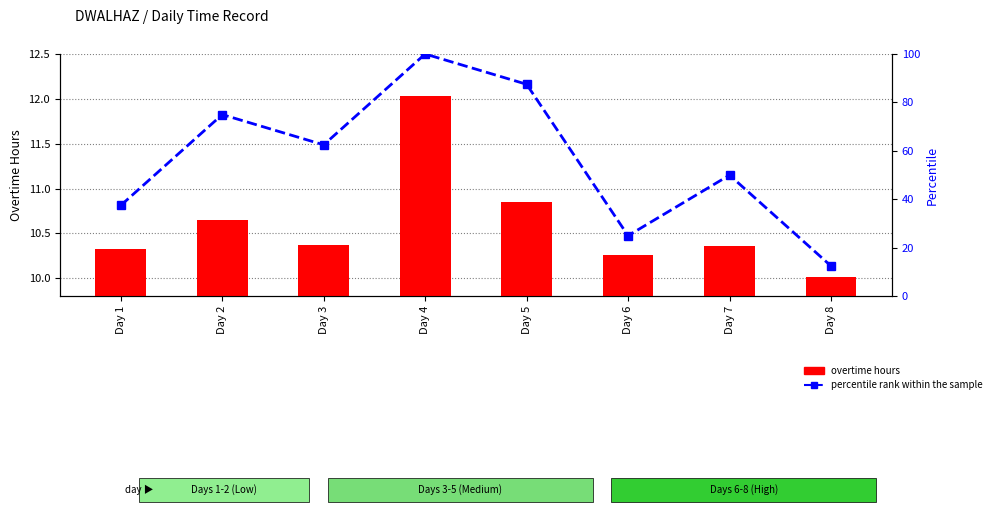

List the series in order of their peak value, highest first.

percentile rank within the sample, overtime hours